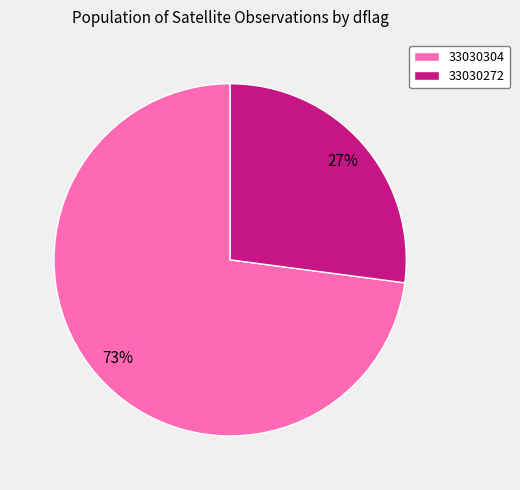

To the nearest percent, what is the difference between the 33030272 and 33030304 slice percentages?

46%